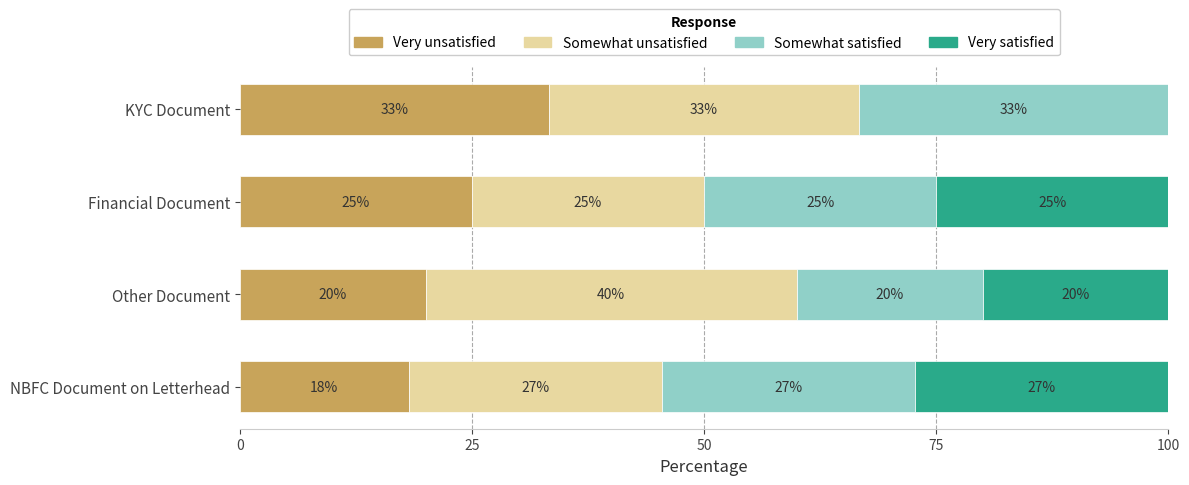

The Very unsatisfied series shows 15.3 at KYC Document. True or false?

False